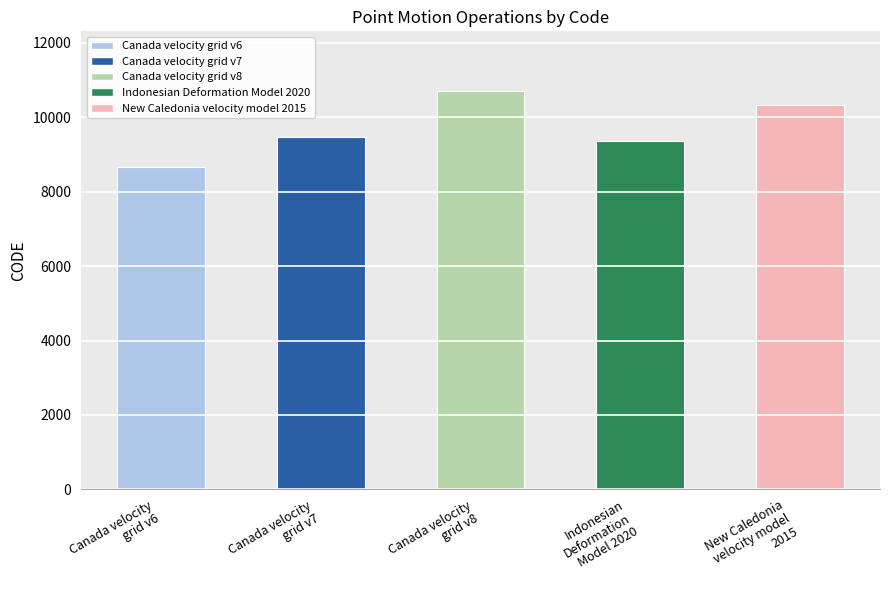

Between New Caledonia
velocity model
2015 and Canada velocity
grid v7, which is larger?

New Caledonia
velocity model
2015